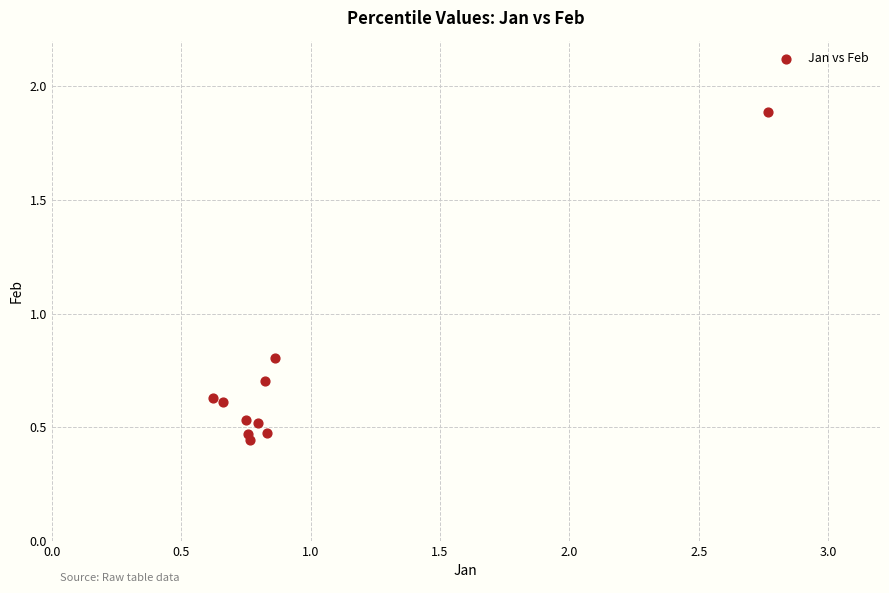

What Y value in the scatter plot is closest to 1?

0.8